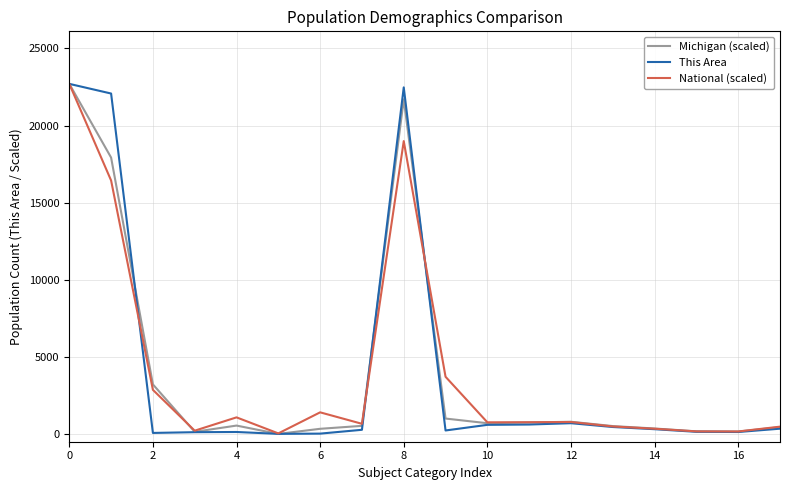

What is the label of the 18th point from the left?

17